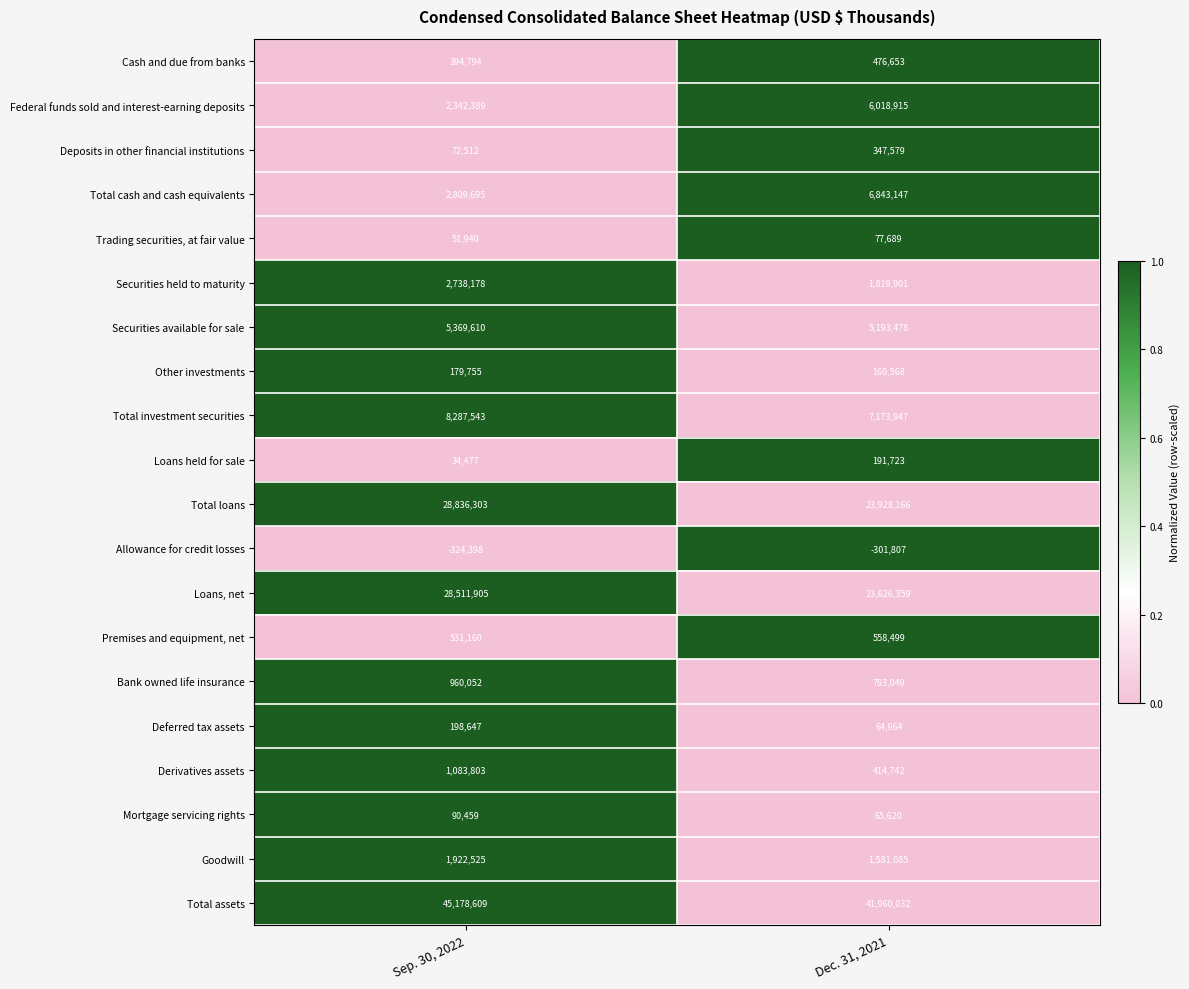

At which category is the sum across all series the highest?

Sep. 30, 2022